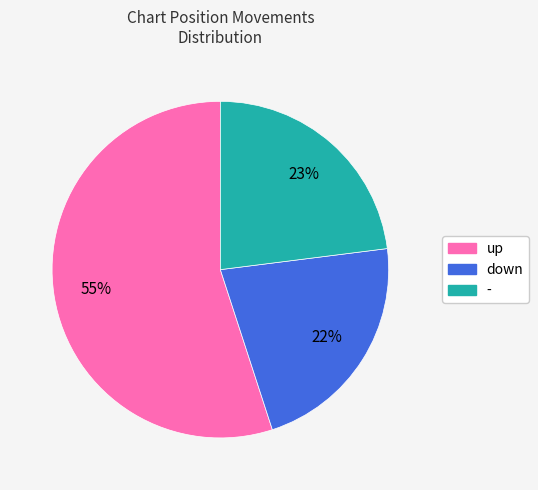

What is the ratio of the value at up to the value at -?

2.4